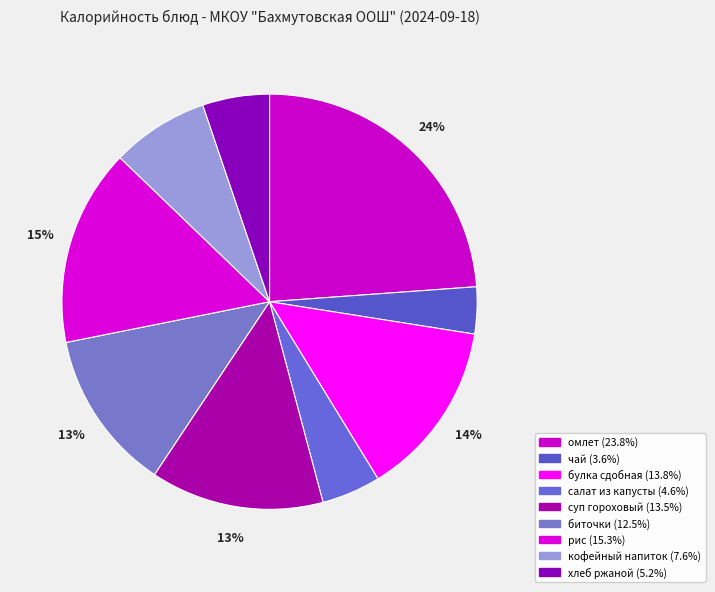

How much of the chart is everything except хлеб ржаной?

94.8%